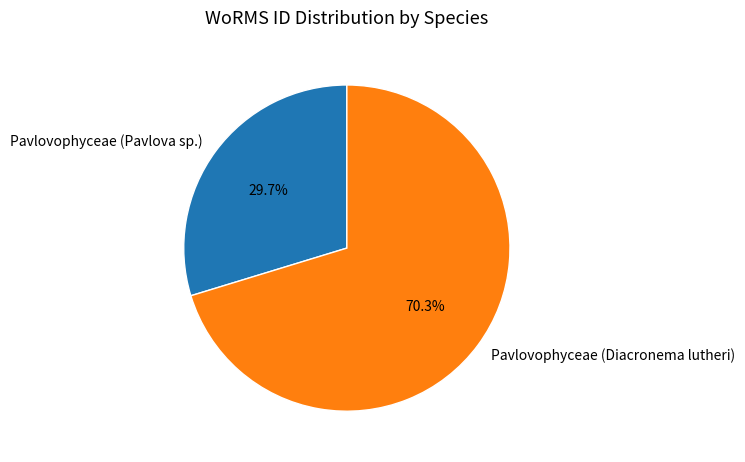

How much of the chart is everything except Pavlovophyceae (Diacronema lutheri)?

29.7%